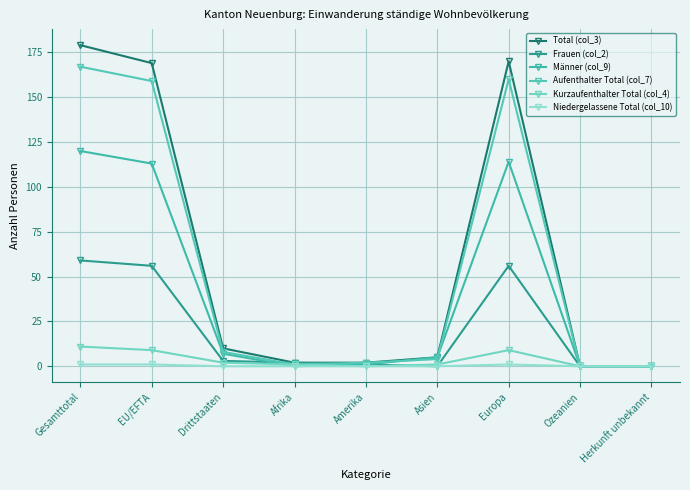

What is the value of the Total (col_3) point at the 6th from the left?

5